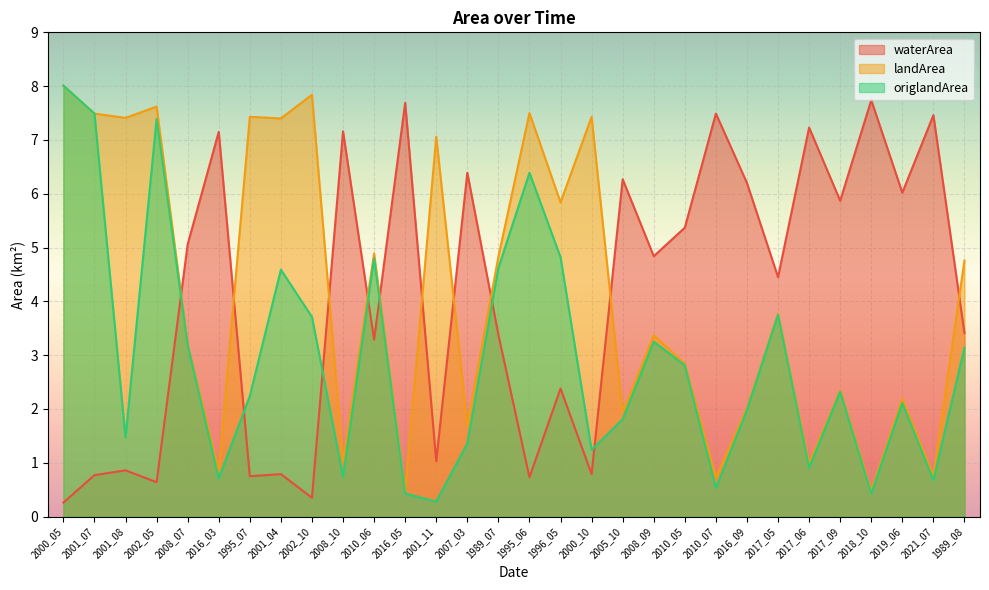

Reading left to right, extract all data points from this chart.

waterArea: 2000_05=0.3	2001_07=0.8	2001_08=0.9	2002_05=0.6	2008_07=5.1	2016_03=7.2	1995_07=0.8	2001_04=0.8	2002_10=0.3	2008_10=7.2	2010_06=3.3	2016_05=7.7	2001_11=1.0	2007_03=6.4	1989_07=3.4	1995_06=0.7	1996_05=2.4	2000_10=0.8	2005_10=6.3	2008_09=4.8	2010_05=5.4	2010_07=7.5	2016_09=6.2	2017_05=4.5	2017_06=7.2	2017_09=5.9	2018_10=7.7	2019_06=6.0	2021_07=7.5	1989_08=3.4
landArea: 2000_05=8.0	2001_07=7.5	2001_08=7.4	2002_05=7.6	2008_07=3.2	2016_03=0.8	1995_07=7.4	2001_04=7.4	2002_10=7.8	2008_10=1.0	2010_06=4.9	2016_05=0.5	2001_11=7.1	2007_03=1.7	1989_07=4.8	1995_06=7.5	1996_05=5.8	2000_10=7.4	2005_10=1.9	2008_09=3.4	2010_05=2.8	2010_07=0.7	2016_09=2.0	2017_05=3.8	2017_06=1.0	2017_09=2.4	2018_10=0.5	2019_06=2.2	2021_07=0.8	1989_08=4.8
origlandArea: 2000_05=8.0	2001_07=7.5	2001_08=1.5	2002_05=7.4	2008_07=3.2	2016_03=0.7	1995_07=2.2	2001_04=4.6	2002_10=3.7	2008_10=0.7	2010_06=4.8	2016_05=0.4	2001_11=0.3	2007_03=1.4	1989_07=4.6	1995_06=6.4	1996_05=4.8	2000_10=1.2	2005_10=1.8	2008_09=3.2	2010_05=2.8	2010_07=0.5	2016_09=2.0	2017_05=3.8	2017_06=0.9	2017_09=2.3	2018_10=0.4	2019_06=2.1	2021_07=0.7	1989_08=3.1